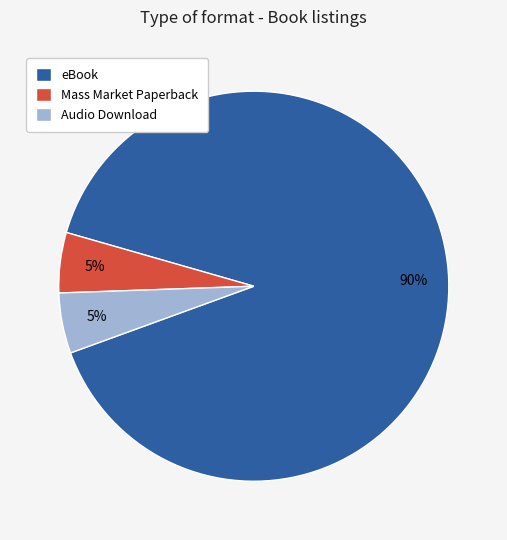

To the nearest percent, what percentage of the pie is Mass Market Paperback?

5%